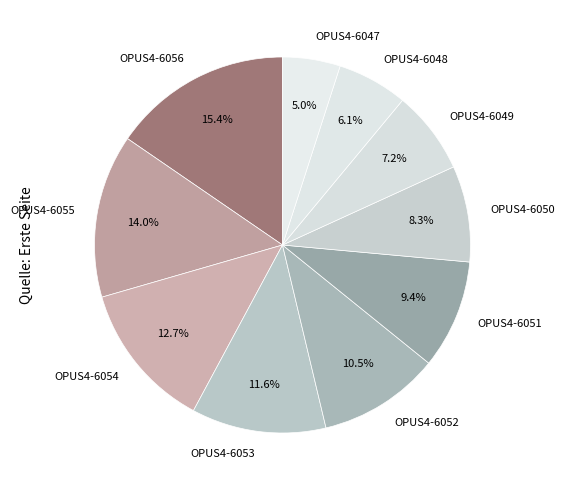

True or false: OPUS4-6052 accounts for 25% of the total.

False